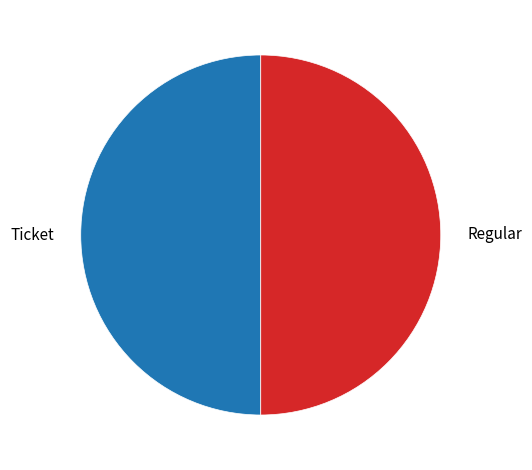

The Ticket slice represents 50% of the pie. True or false?

True